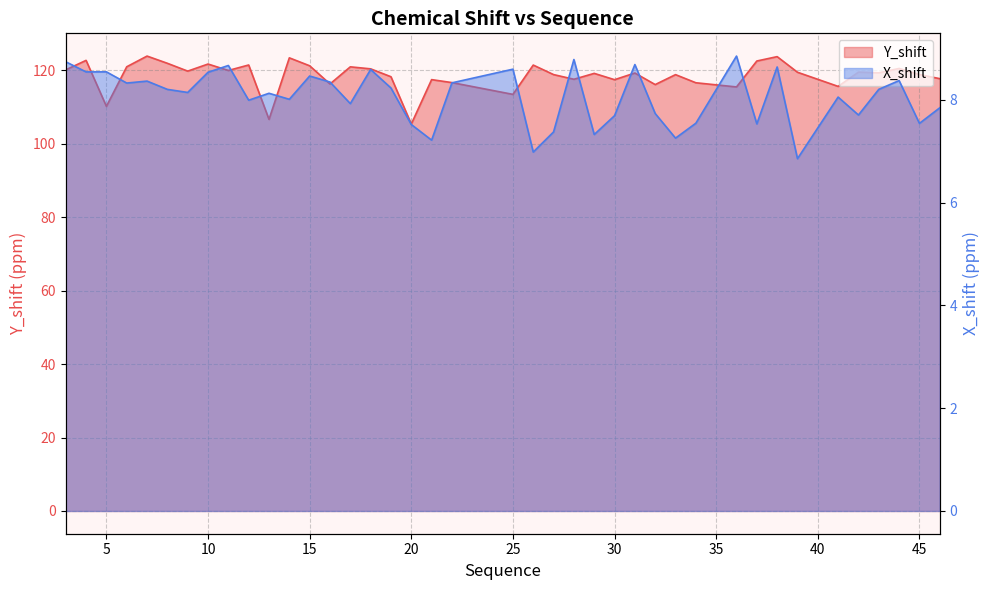

True or false: X_shift and Y_shift intersect in this chart.

False